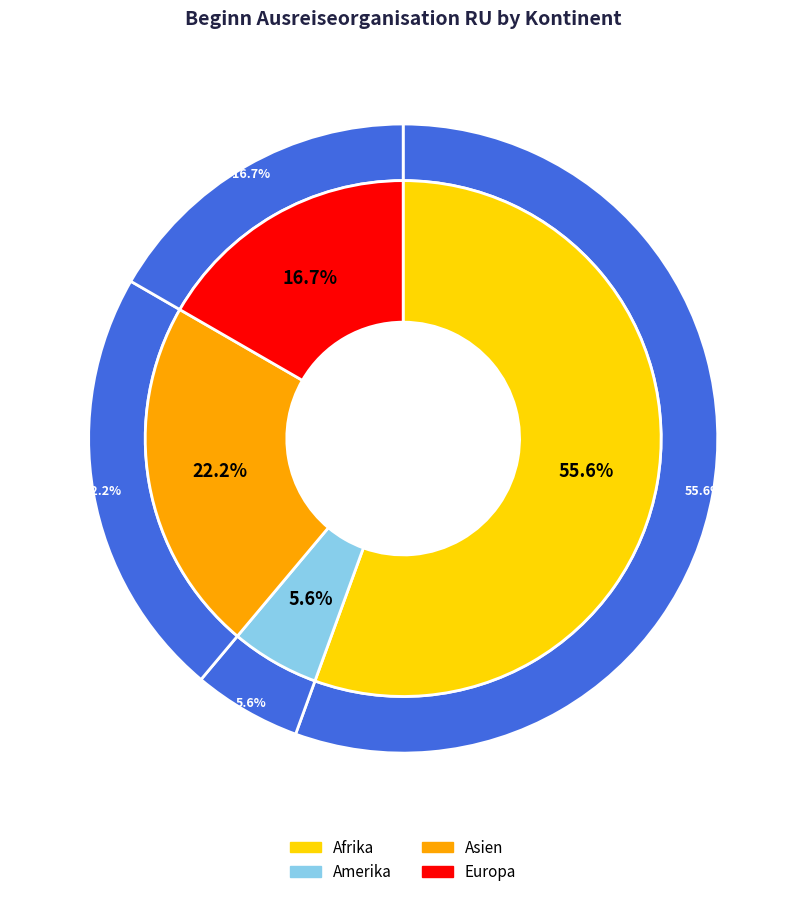

Is it true that Asien is 8% of the pie?

False